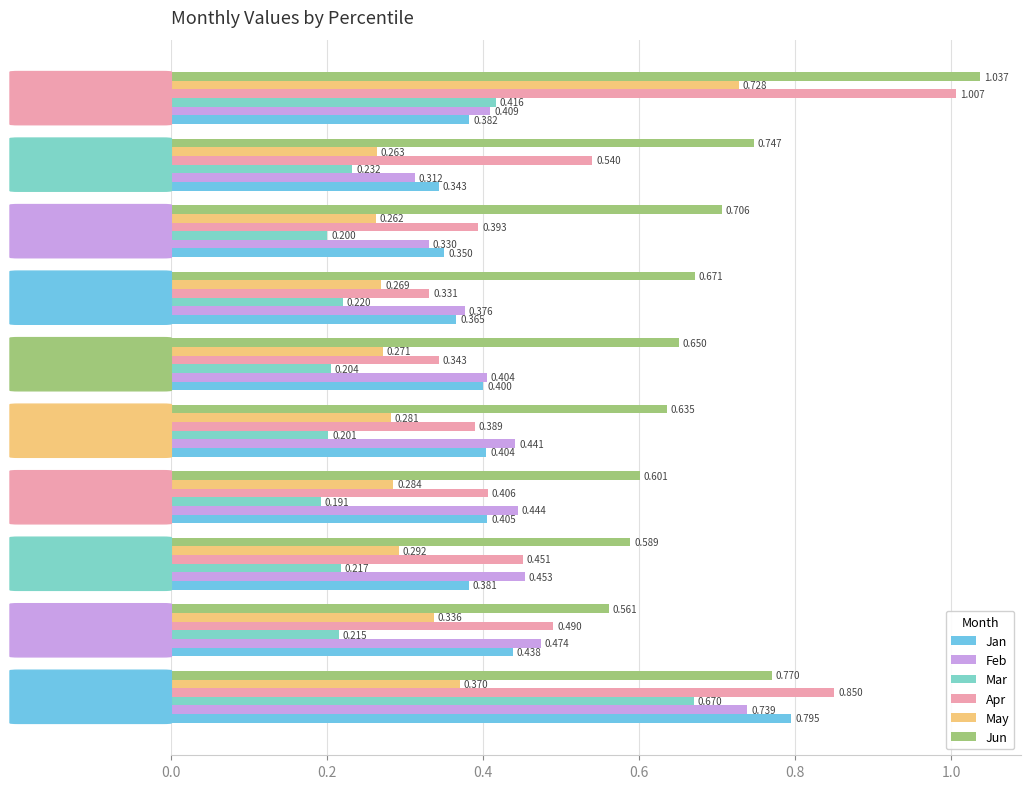

What is the label of the 2nd bar from the right?

8